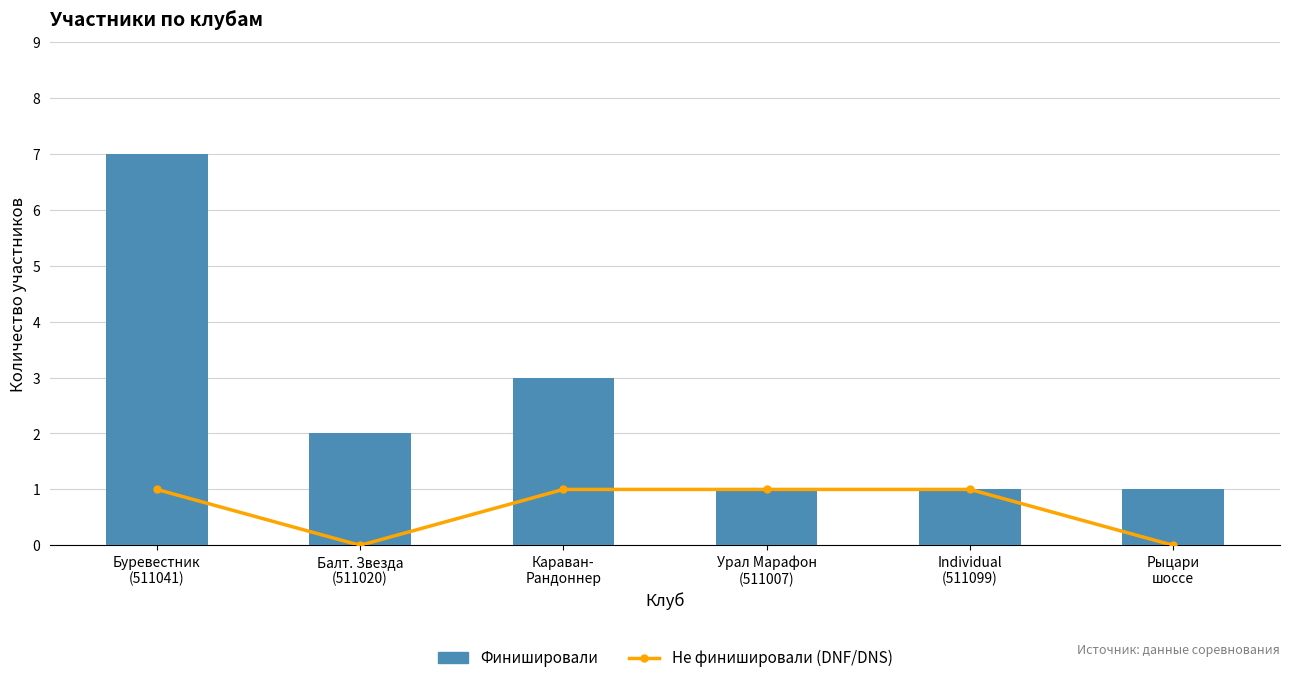

Reading left to right, what are all the values shown in this chart?

Не финишировали (DNF/DNS): 1	0	1	1	1	0
Финишировали: 7	2	3	1	1	1